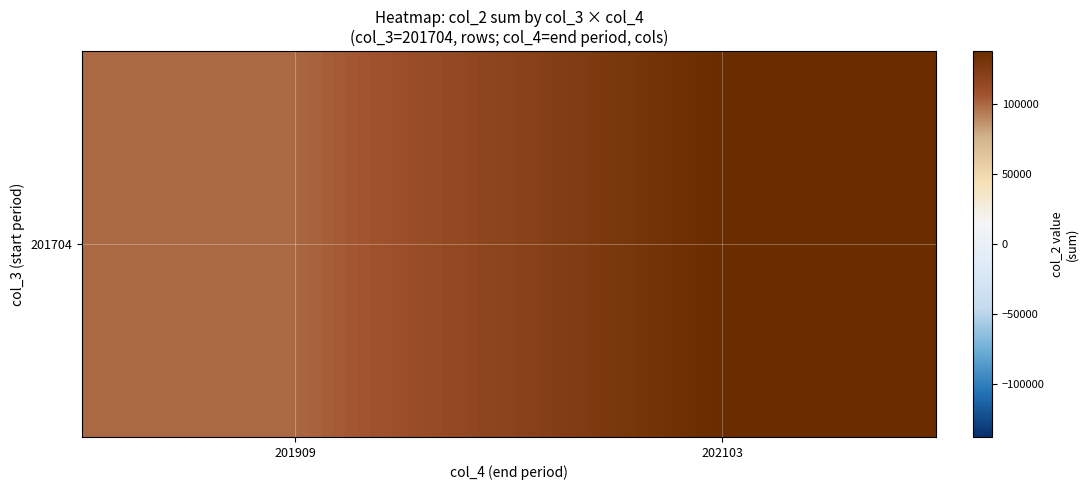

Is it true that the value at 201909 is 164182?

False